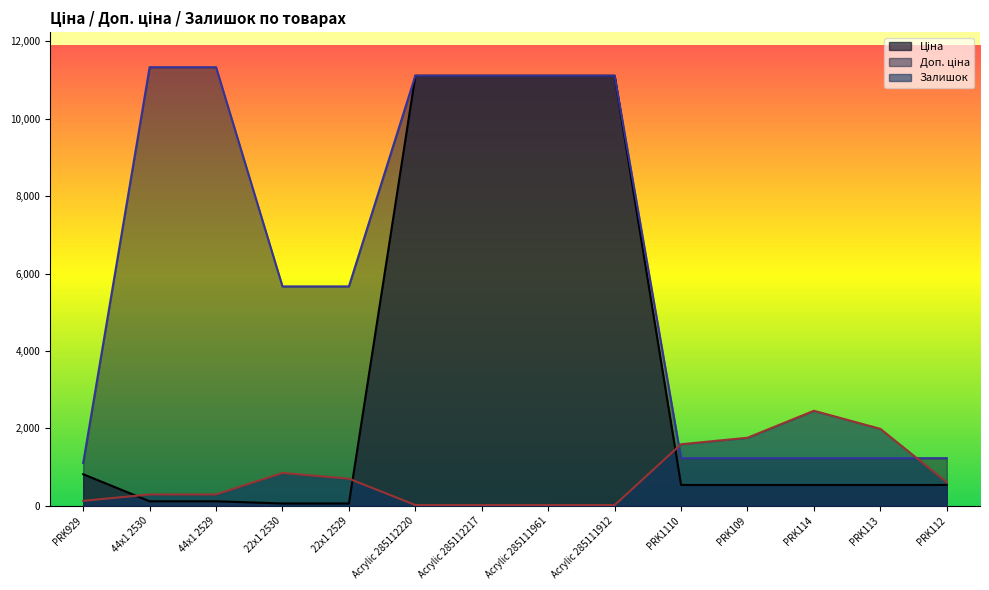

The value of Доп. ціна at PRK1110 is 1655.4. True or false?

False